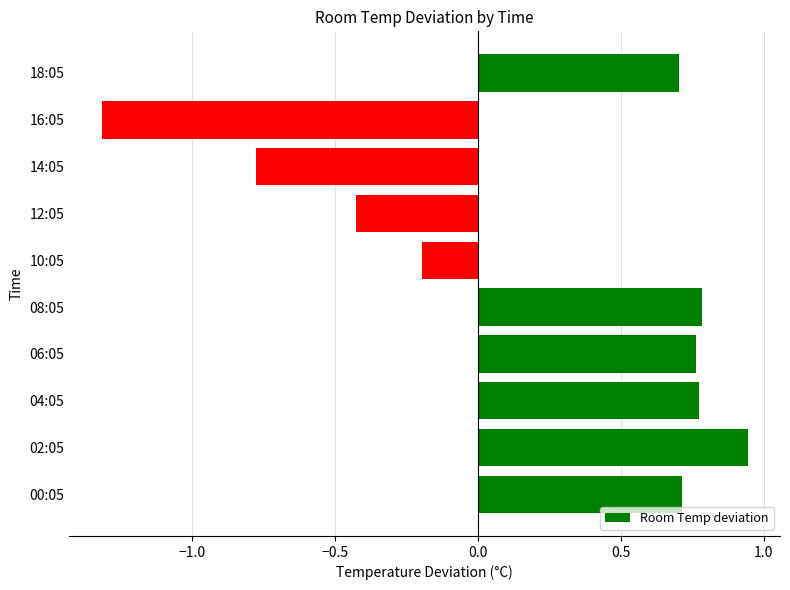

Where is the data nearest to the value 0?

10:05